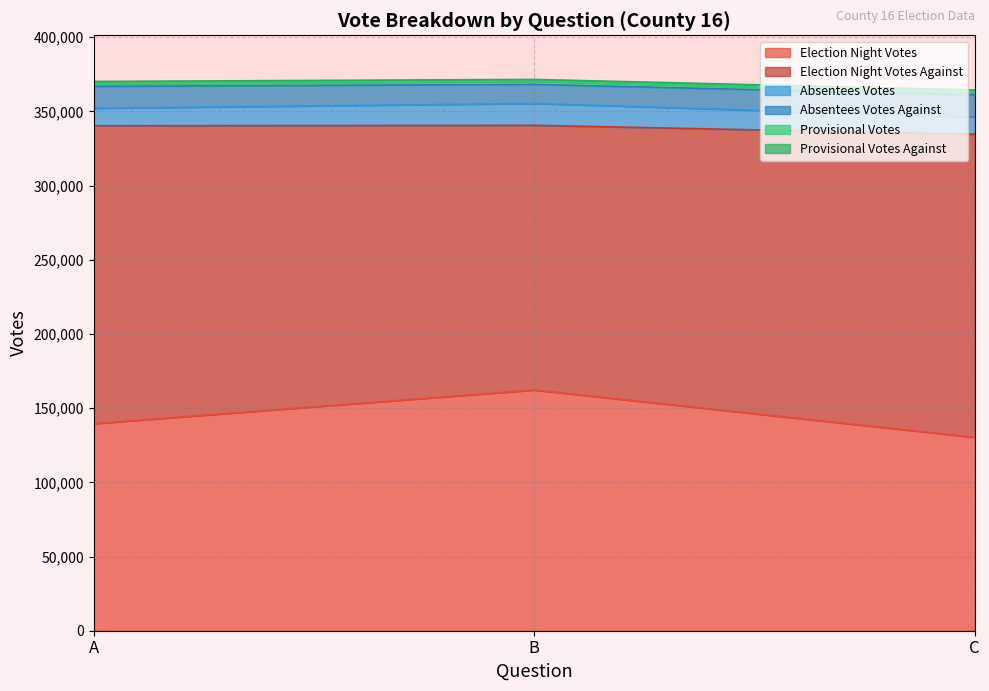

What is the sum of the Absentees Votes values at B and A?

26533